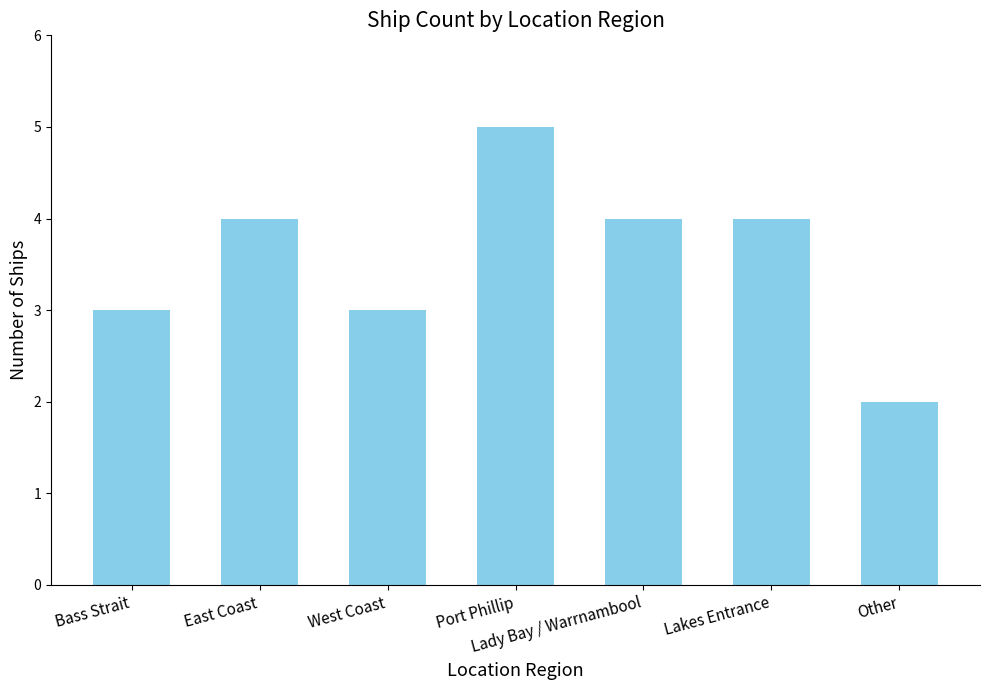

Reading left to right, extract all data points from this chart.

3	4	3	5	4	4	2